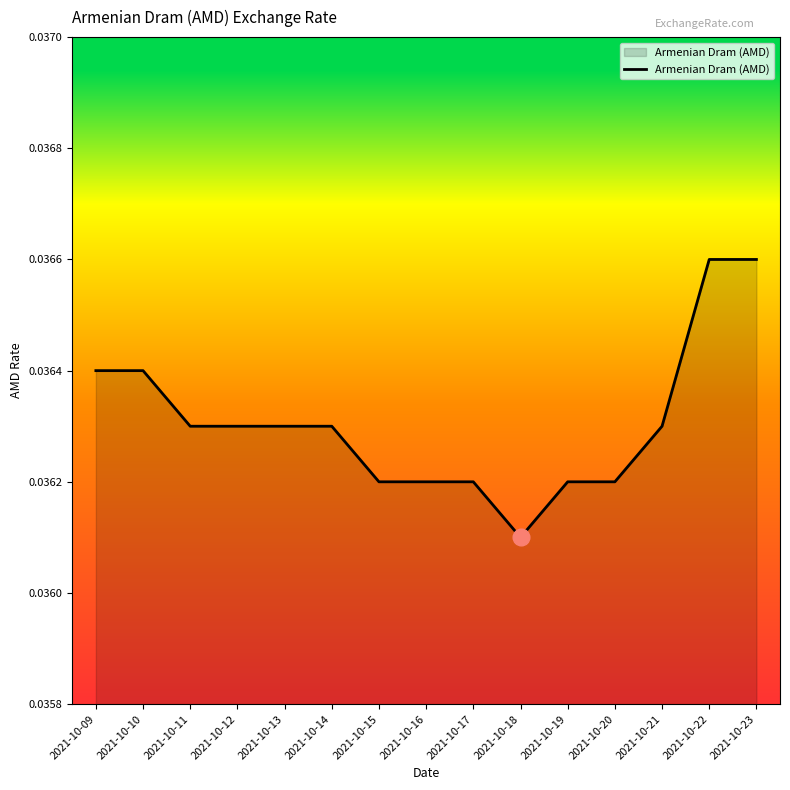

Does the chart display data point markers on the line(s)?

No